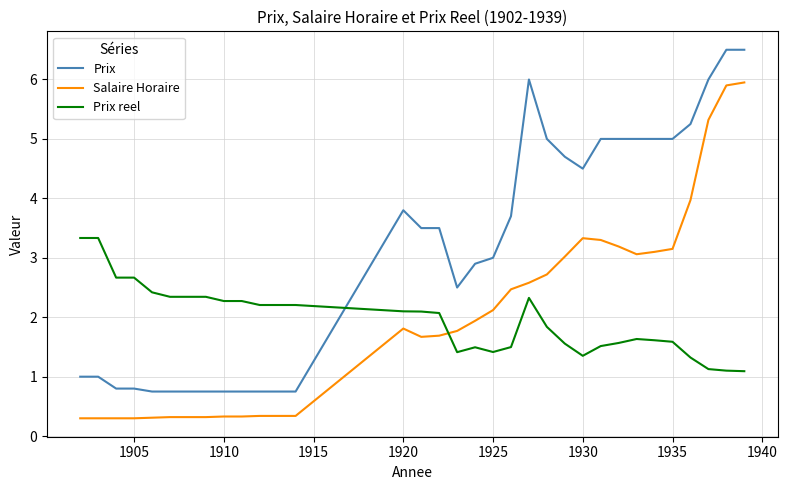

What is the difference between the maximum and minimum values in the Prix reel series?

2.2